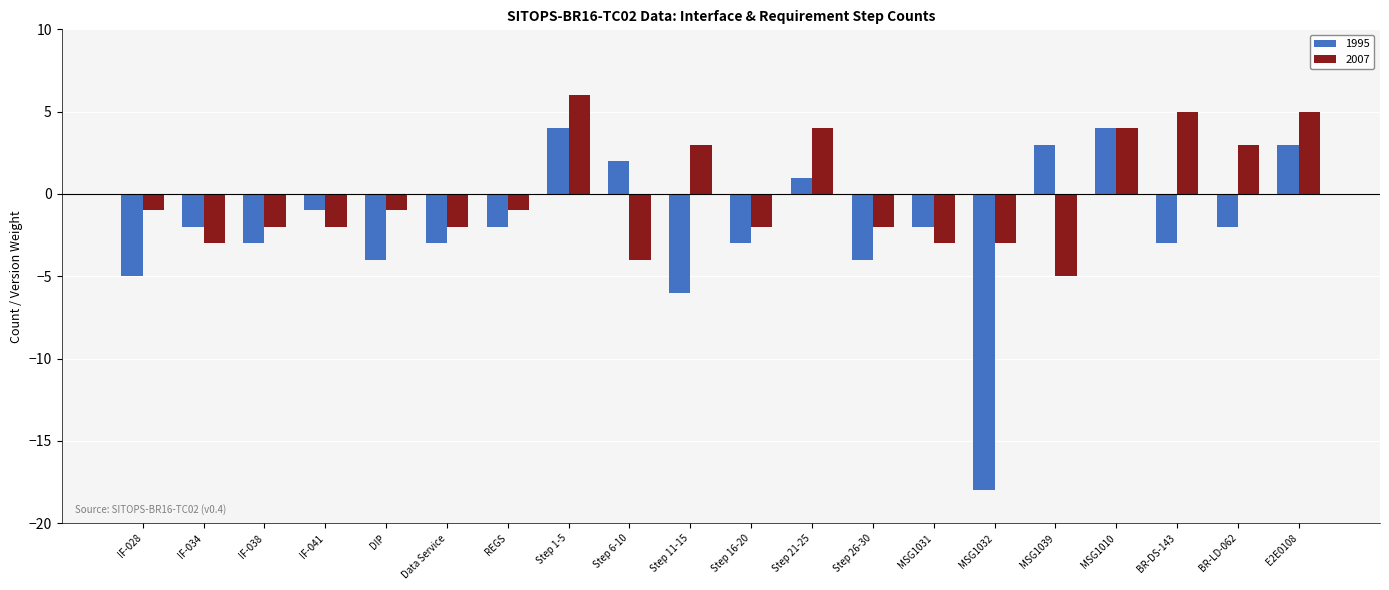

How many bars are there in each group?

2